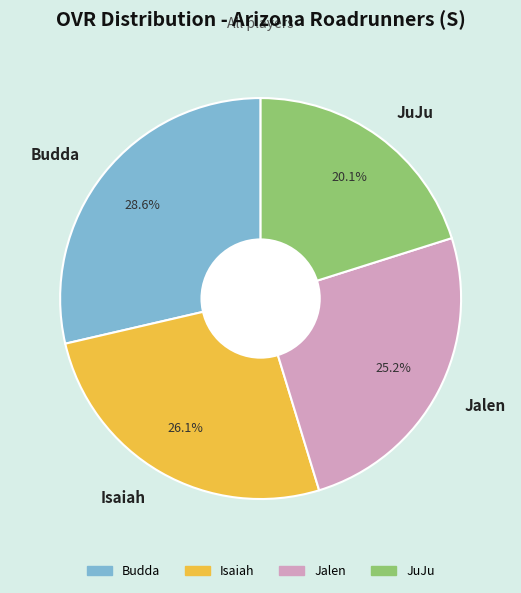

Rank the categories by value from highest to lowest.

Budda, Isaiah, Jalen, JuJu